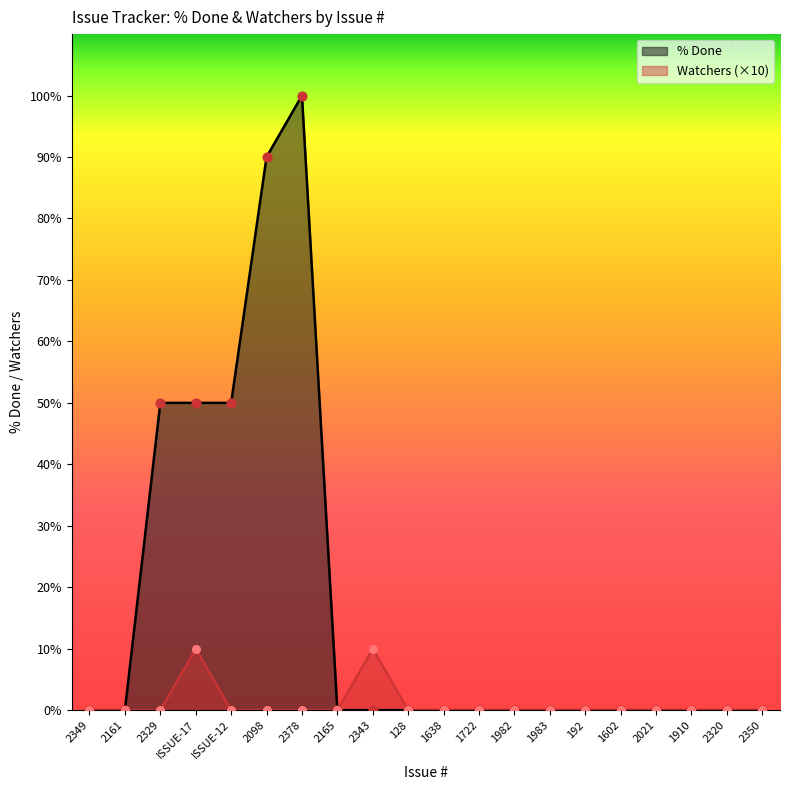

Is the value of % Done at 1722 greater than the value of Watchers at 128?

No